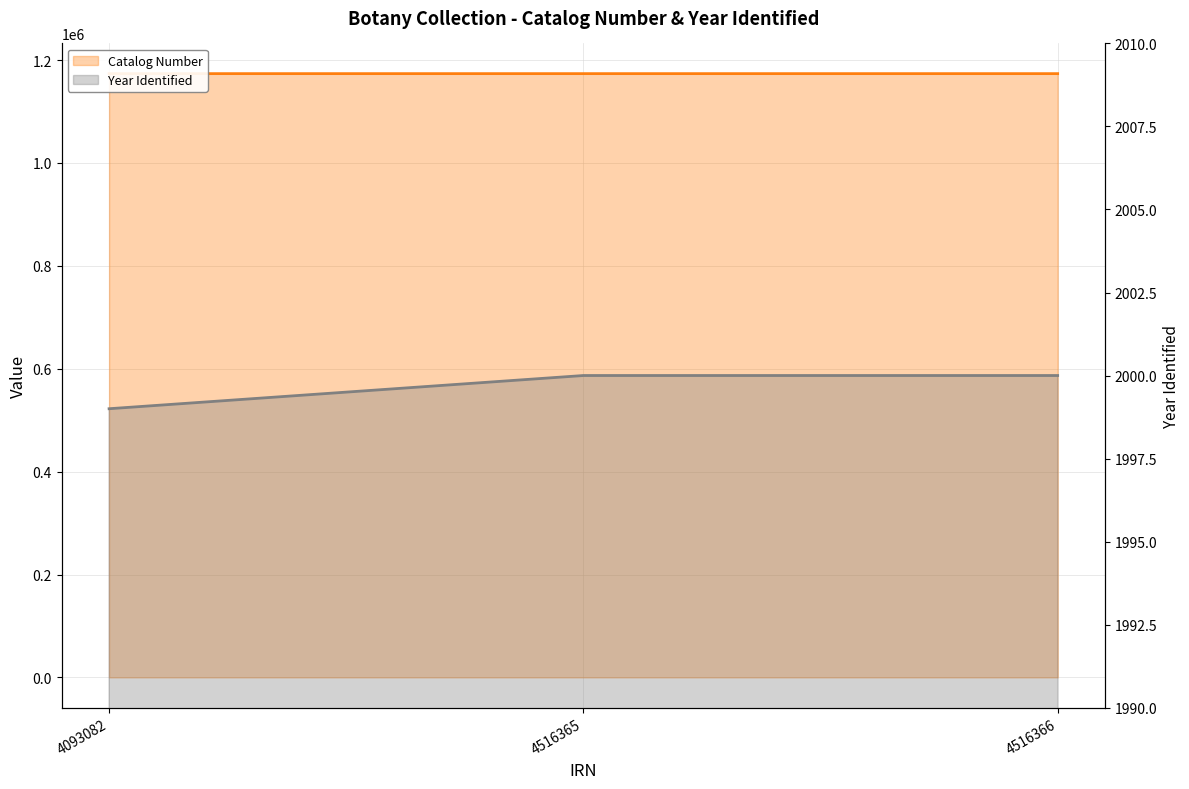

Reading left to right, list all the values displayed in this chart.

Catalog Number: 1173549	1173548	1173550
Year Identified: 1999	2000	2000